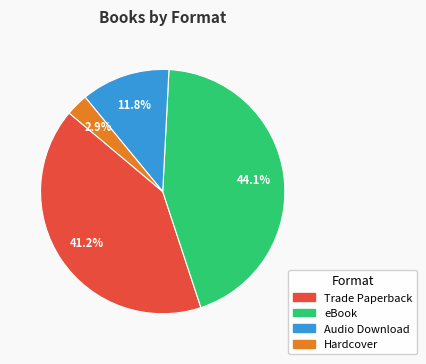

Does Hardcover represent more than half of the total?

No